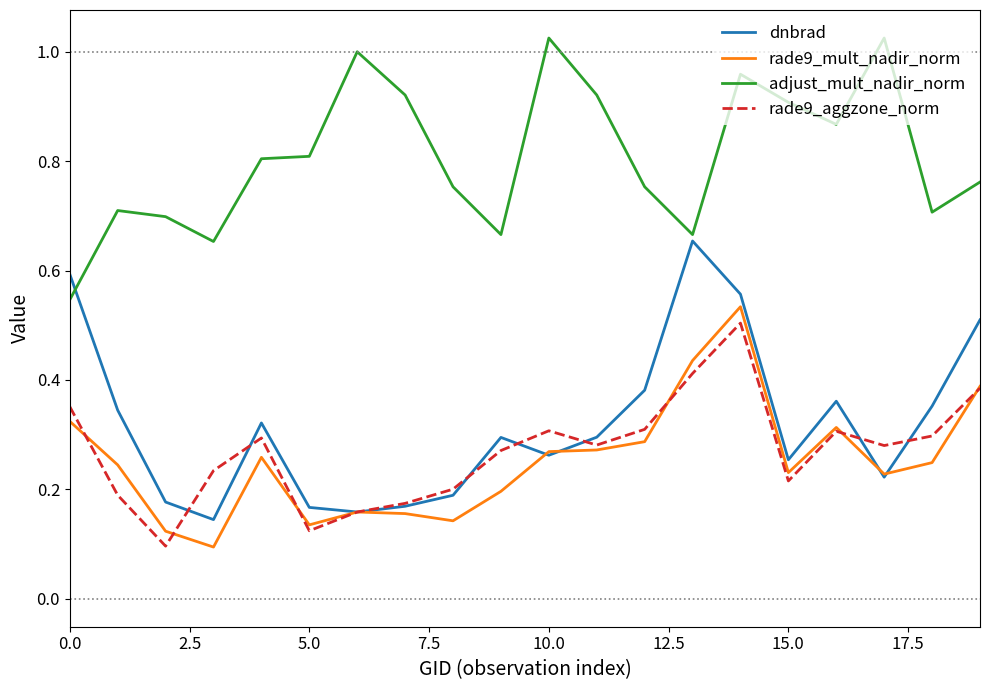

What is the sum of all adjust_mult_nadir_norm values?

16.2